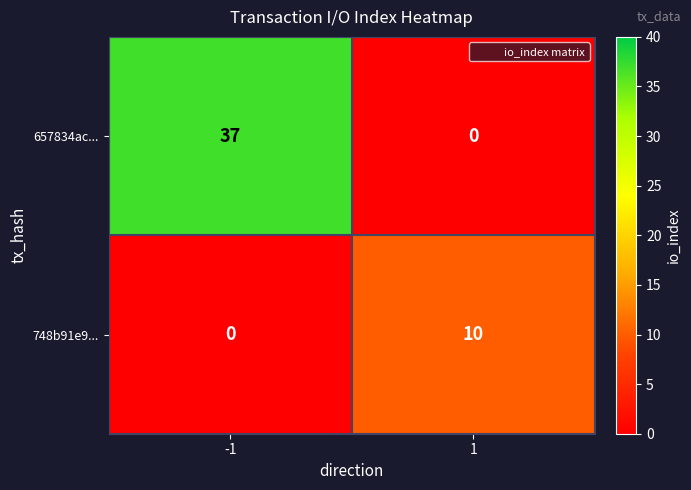

The 748b91e9... series shows 0 at -1. True or false?

True